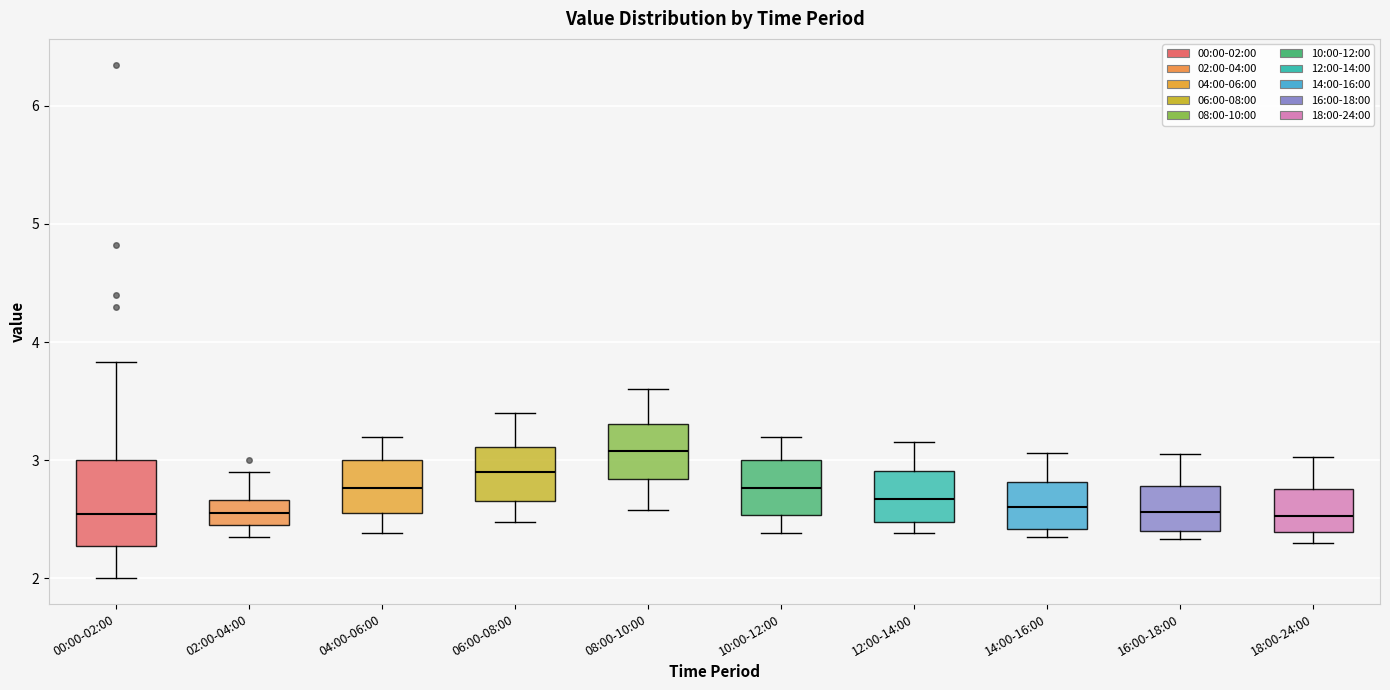

Which box is the tallest, from its lower edge to its upper edge?

00:00-02:00